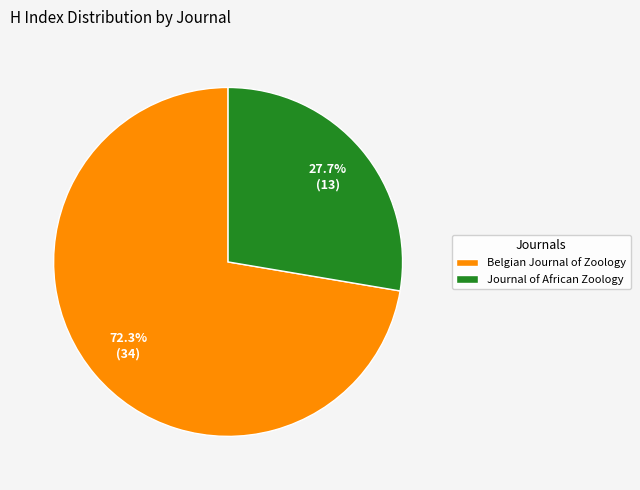

Which has a higher value, Belgian Journal of Zoology or Journal of African Zoology?

Belgian Journal of Zoology